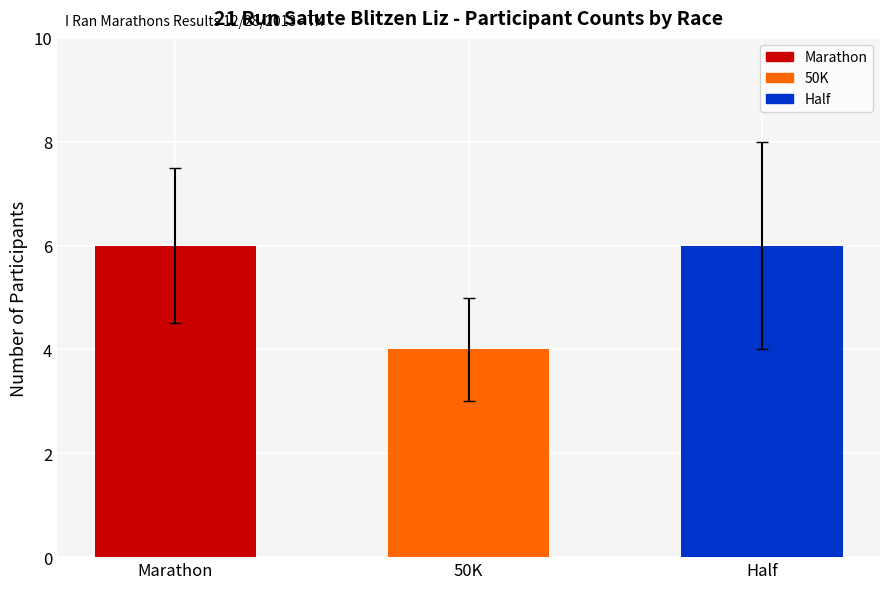

What is the smallest value displayed?

4